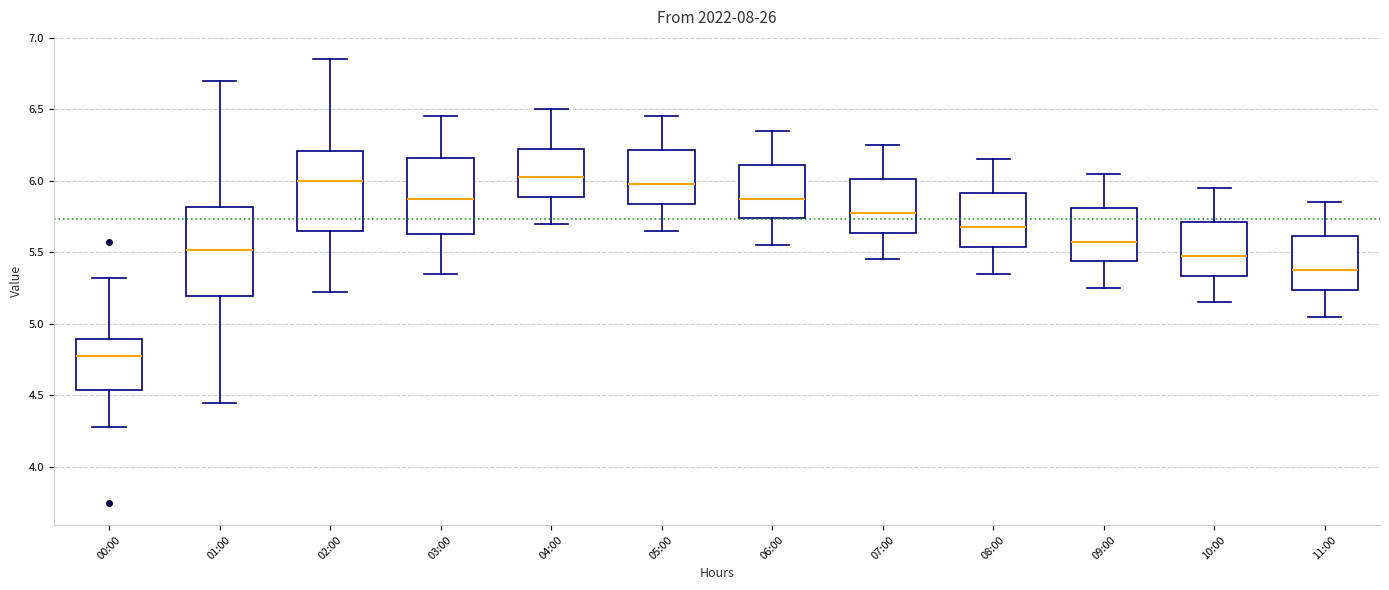

Where is the lower edge of the box for 02:00 on the y-axis? The values are not printed on the chart, so give them approximately, as read against the axis.

5.65